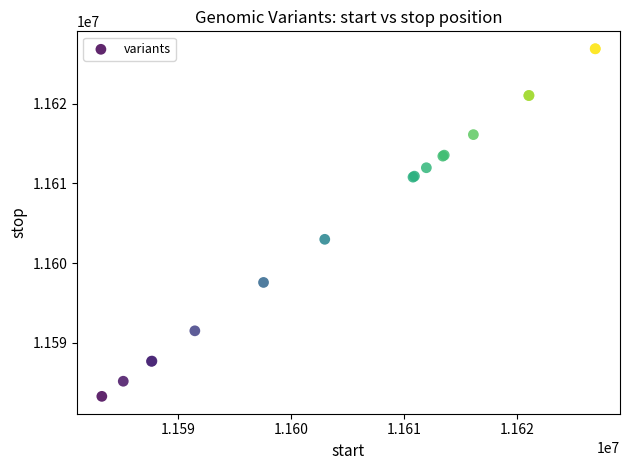

What Y value in the scatter plot is closest to 11605099?

11602994